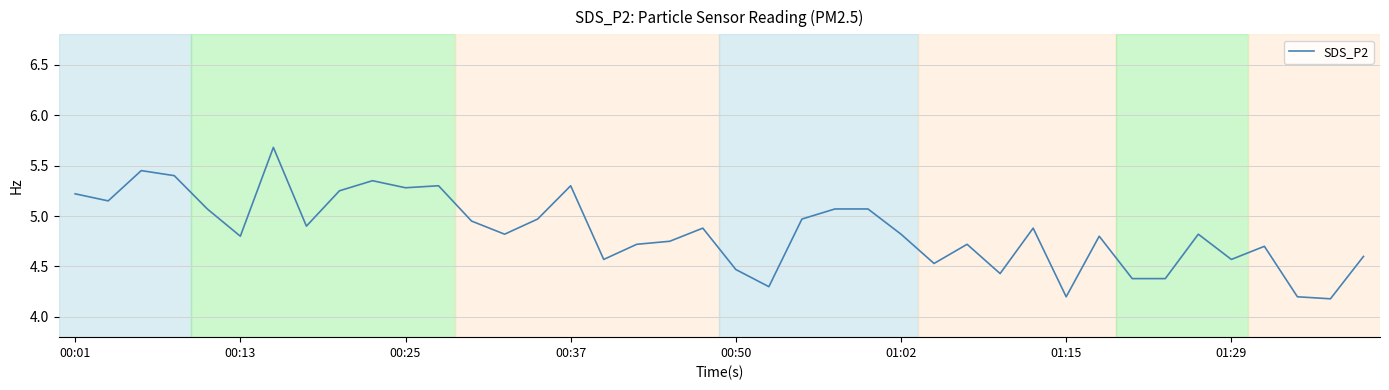

What is the difference between the maximum and minimum values?

1.5